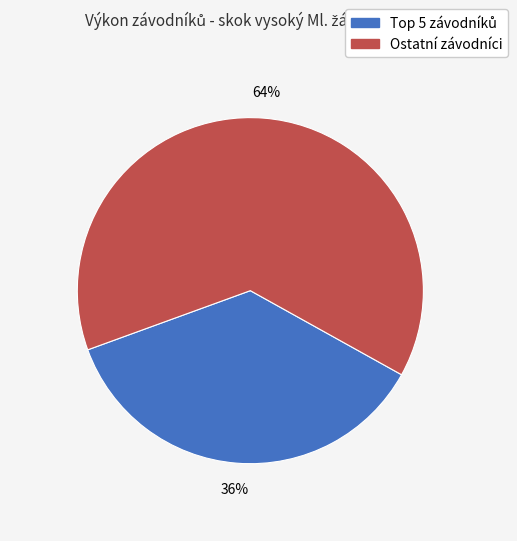

Does any single category account for the majority?

Yes